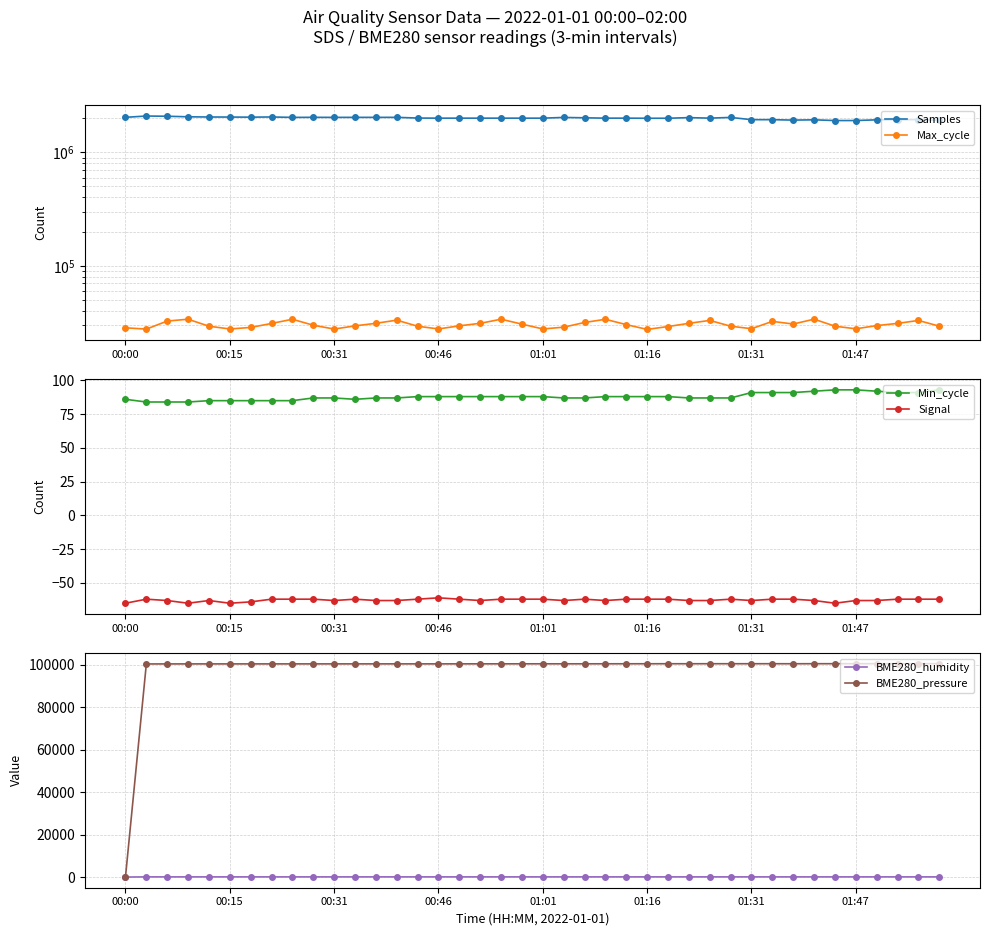

What position from the right is 27?

13